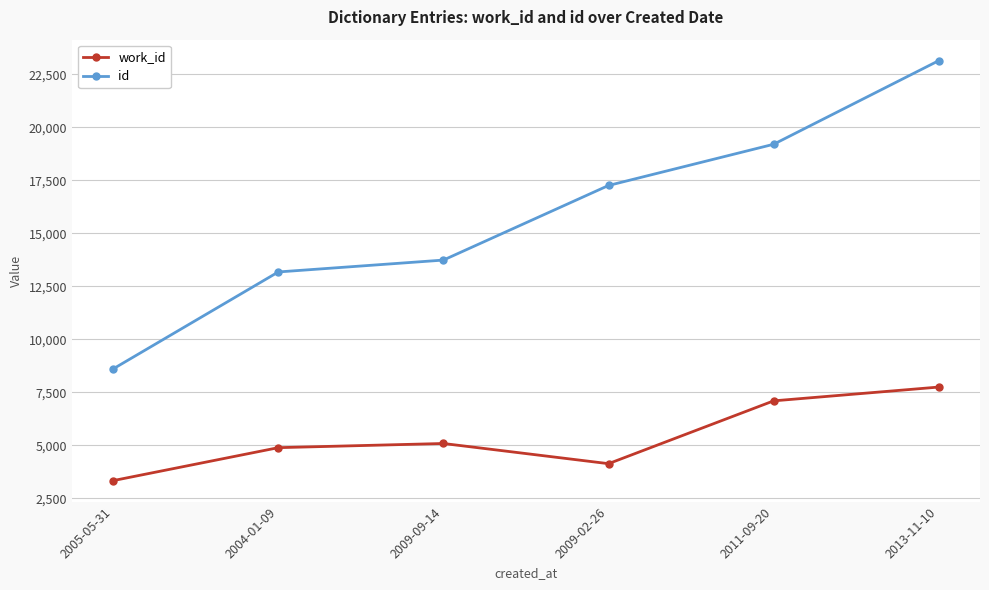

True or false: work_id and id cross at least once.

False